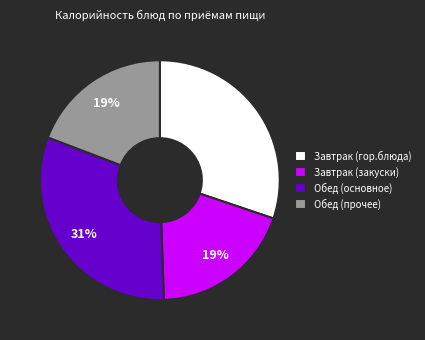

Do Обед (основное) and Завтрак (гор.блюда) together represent more than half of the pie?

Yes